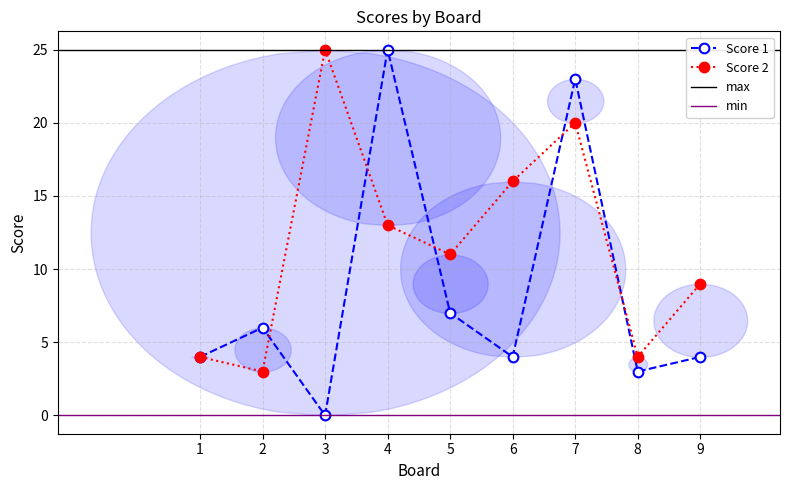

Reading left to right, extract all data points from this chart.

Score 1: 4	6	0	25	7	4	23	3	4
Score 2: 4	3	25	13	11	16	20	4	9